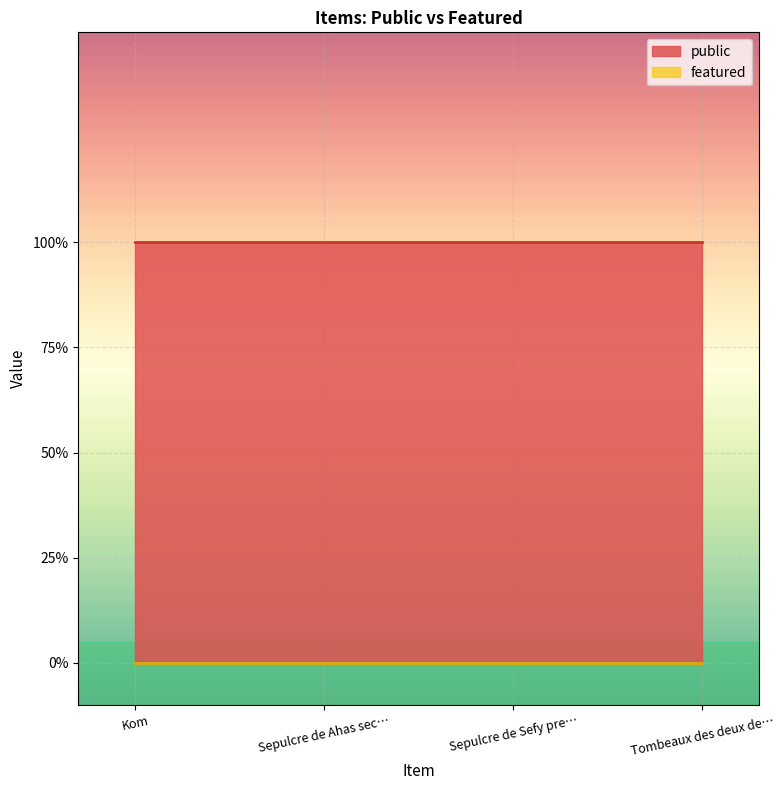

True or false: featured has more than 1 interior local peaks.

False